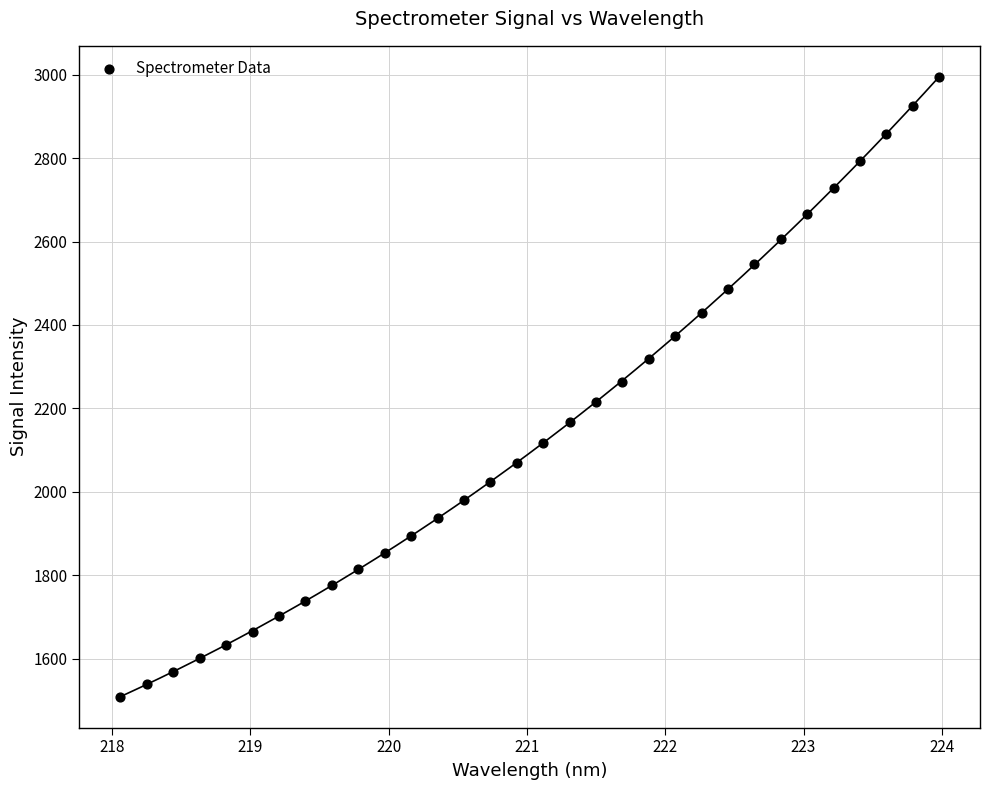

What is the range of Y values (max minus min)?

1485.4